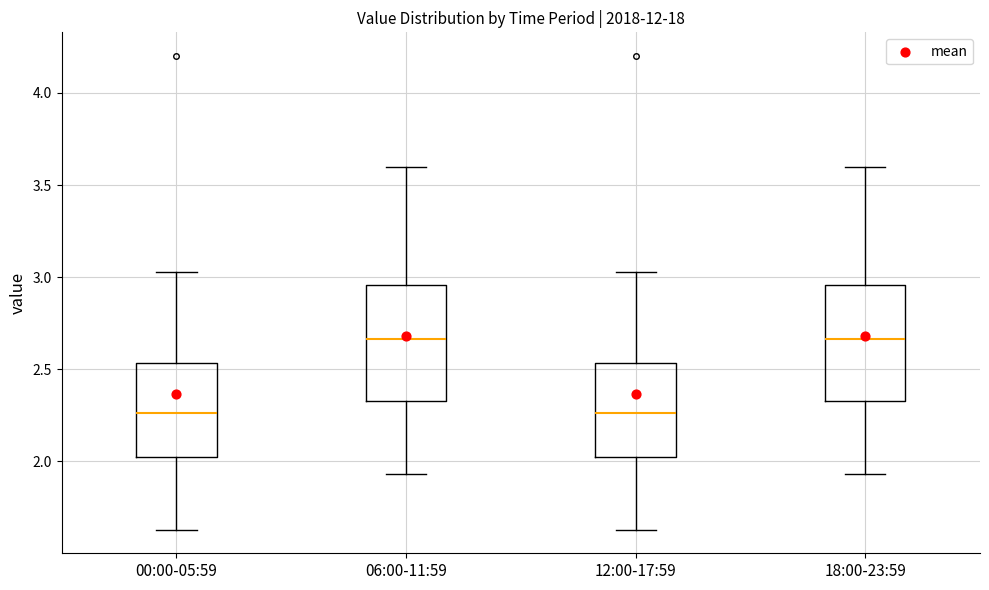

Where is the upper edge of the box for 06:00-11:59 on the y-axis? The values are not printed on the chart, so give them approximately, as read against the axis.

2.95